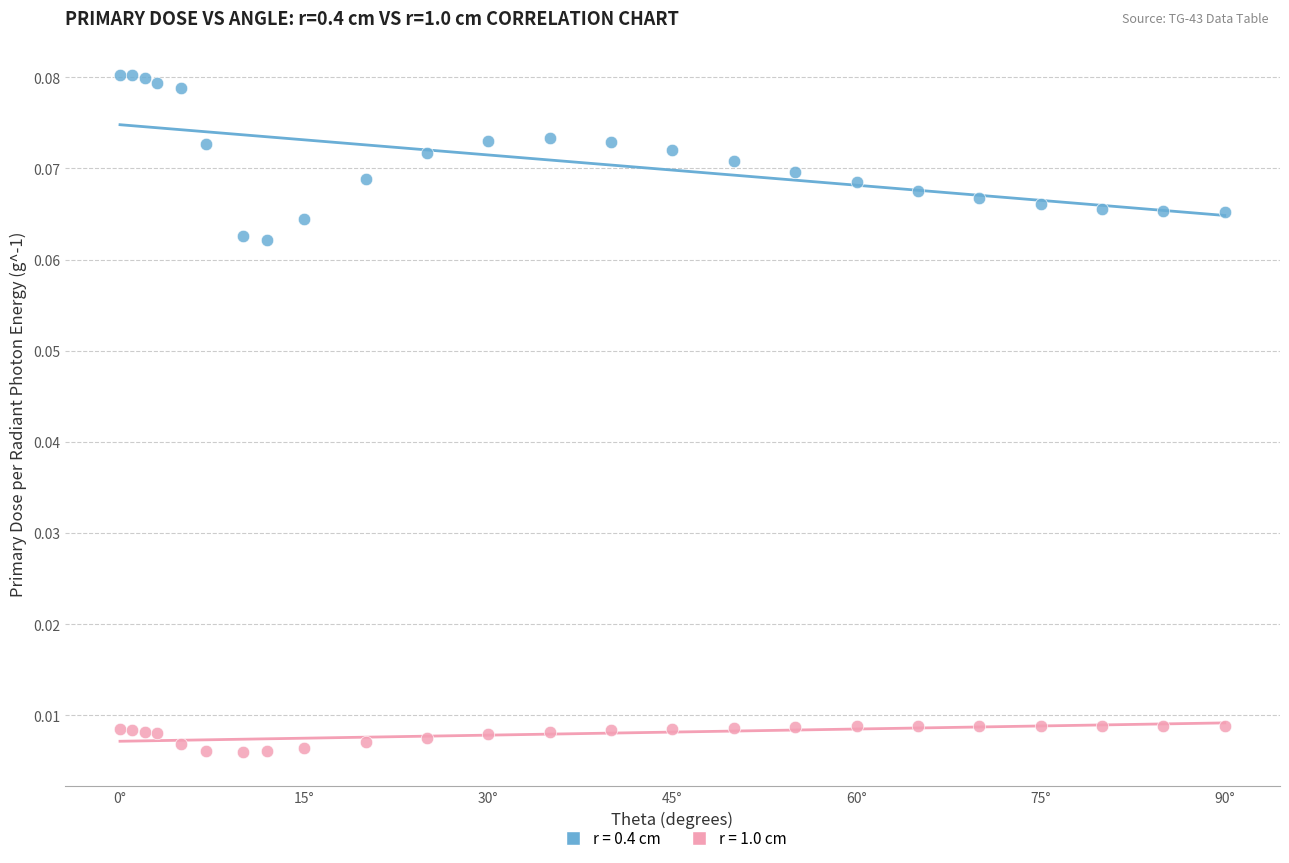

Across all data points, what is the range of X values (max minus min)?

90.0